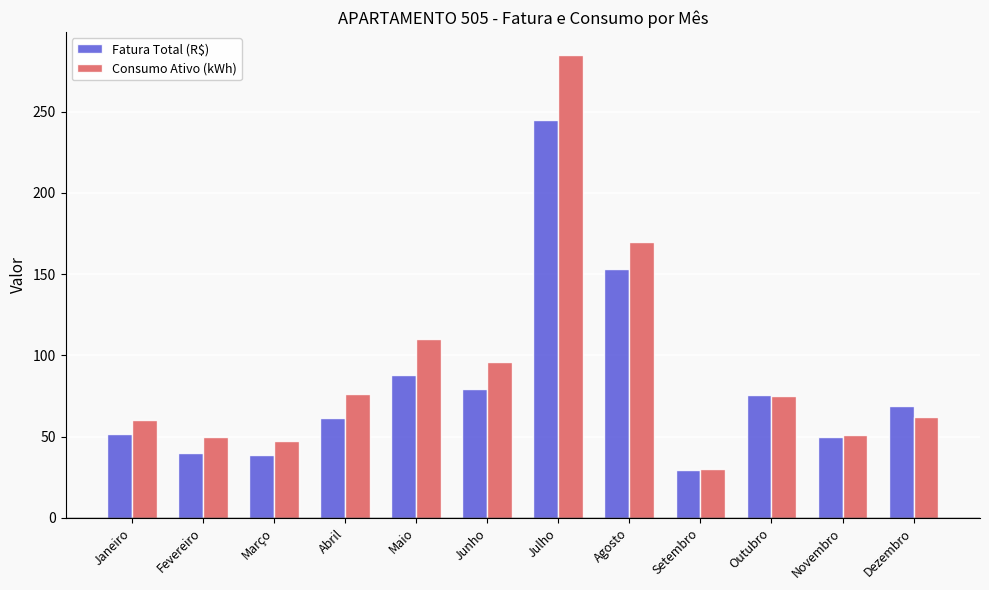

What is the difference between the highest and lowest values at Julho?

39.8